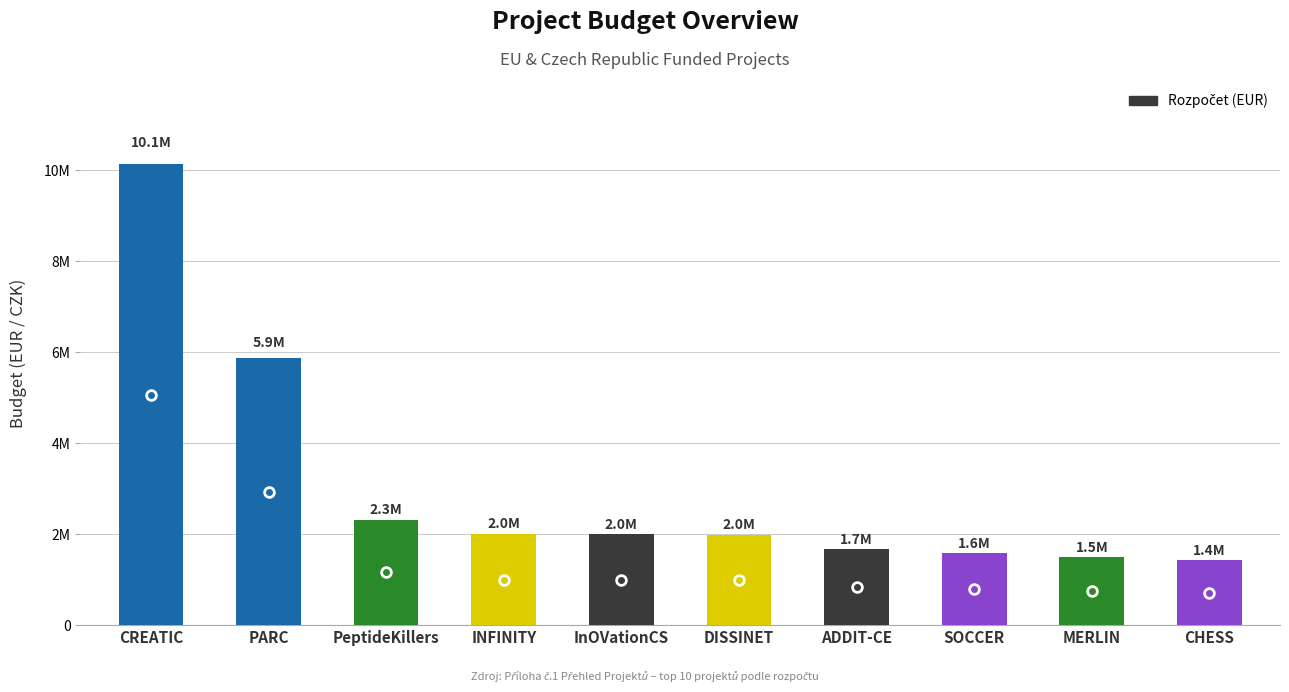

The chart shows a value of 3579769 at INFINITY. True or false?

False